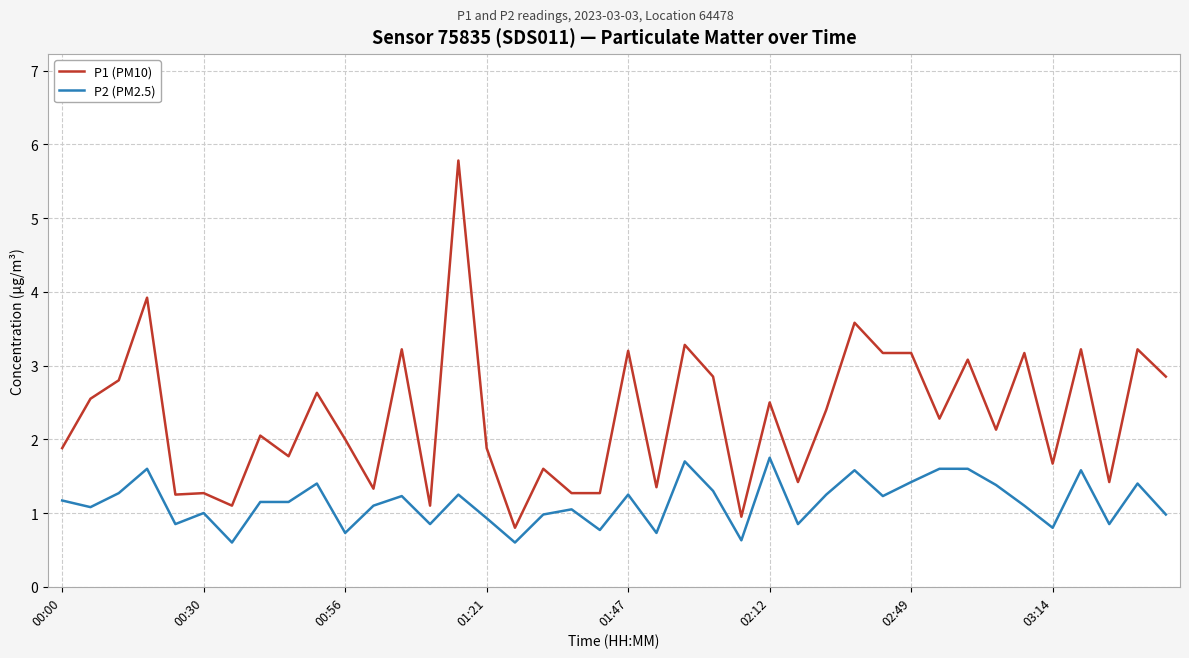

True or false: P1 (PM10) and P2 (PM2.5) intersect in this chart.

False